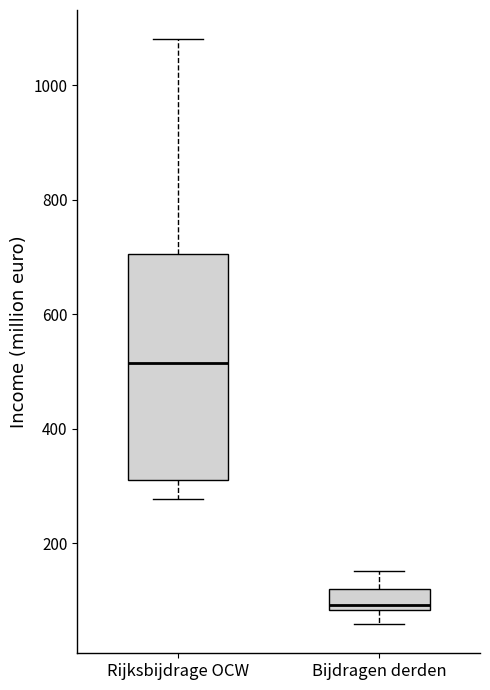

Reading left to right, read every box against the y-axis: the position of its median line, the range the box covers, and the ends of its whiskers. The values are not printed on the chart, so give them approximately, as read against the axis.

Rijksbijdrage OCW: median 520, box 300 to 700, whiskers 280 to 1080
Bijdragen derden: median 100, box 80 to 120, whiskers 60 to 160